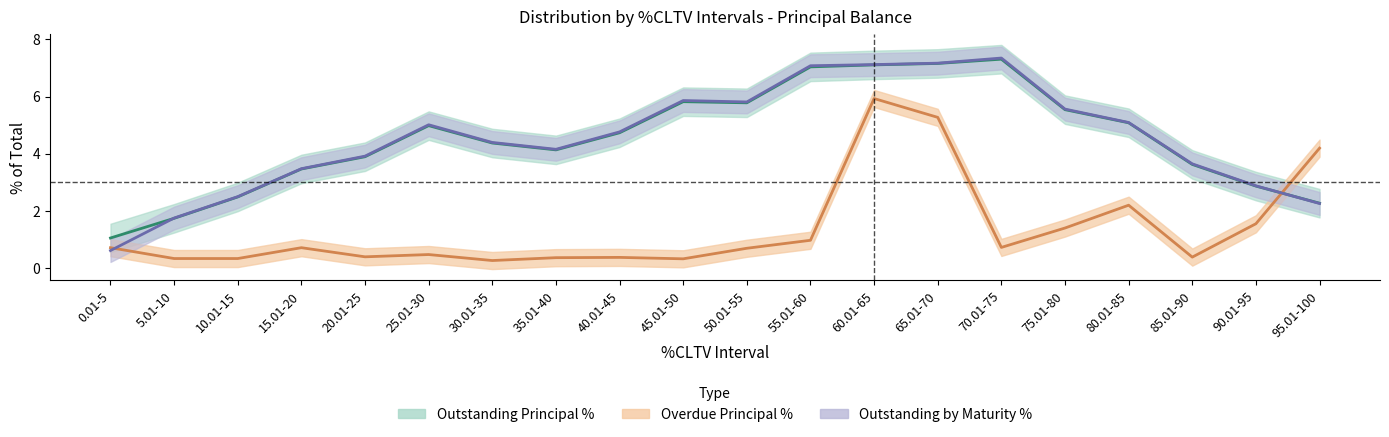

Which category has the lowest value in the Outstanding by Maturity % series?

0.01-5